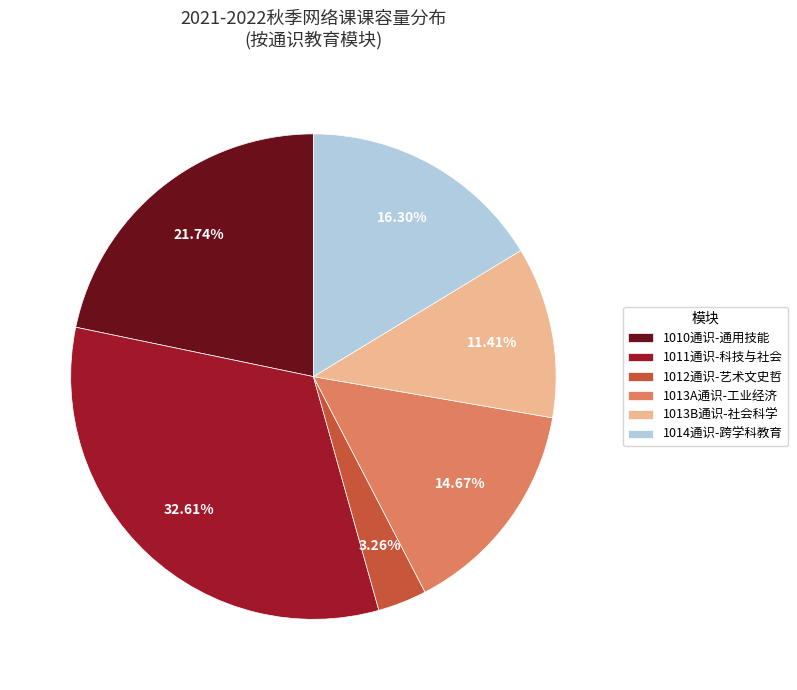

Combined, do 1012通识-艺术文史哲 and 1010通识-通用技能 account for over 50%?

No